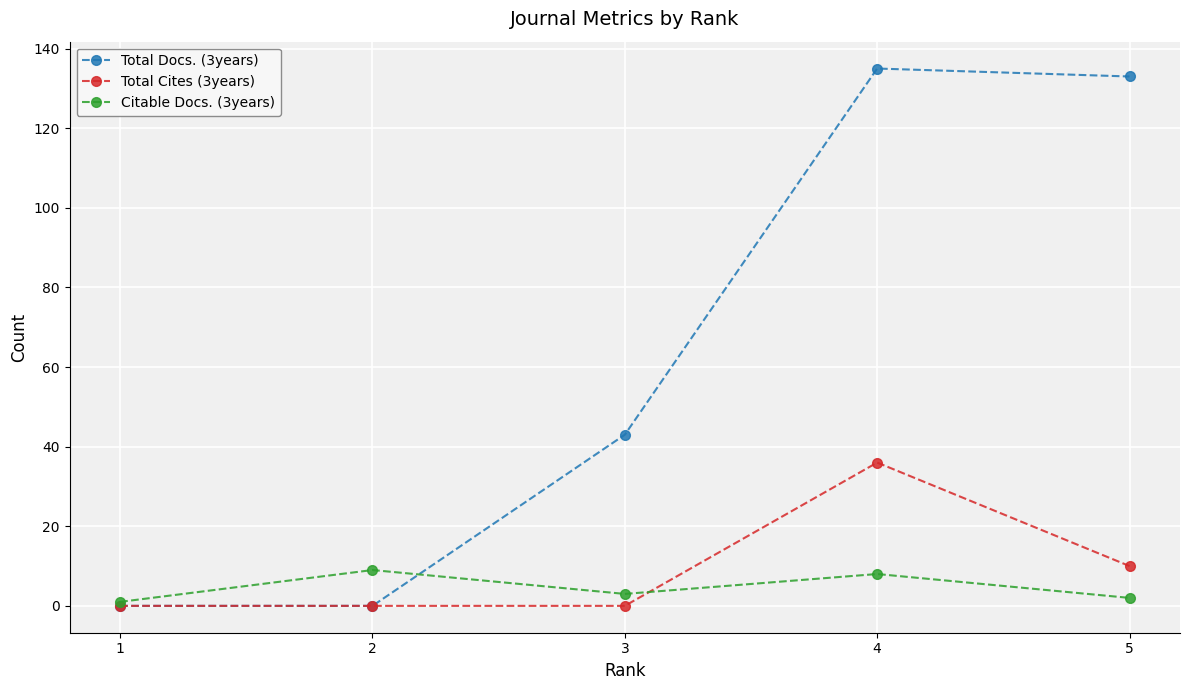

True or false: Citable Docs. (3years) has a value of 2 at 5.

True